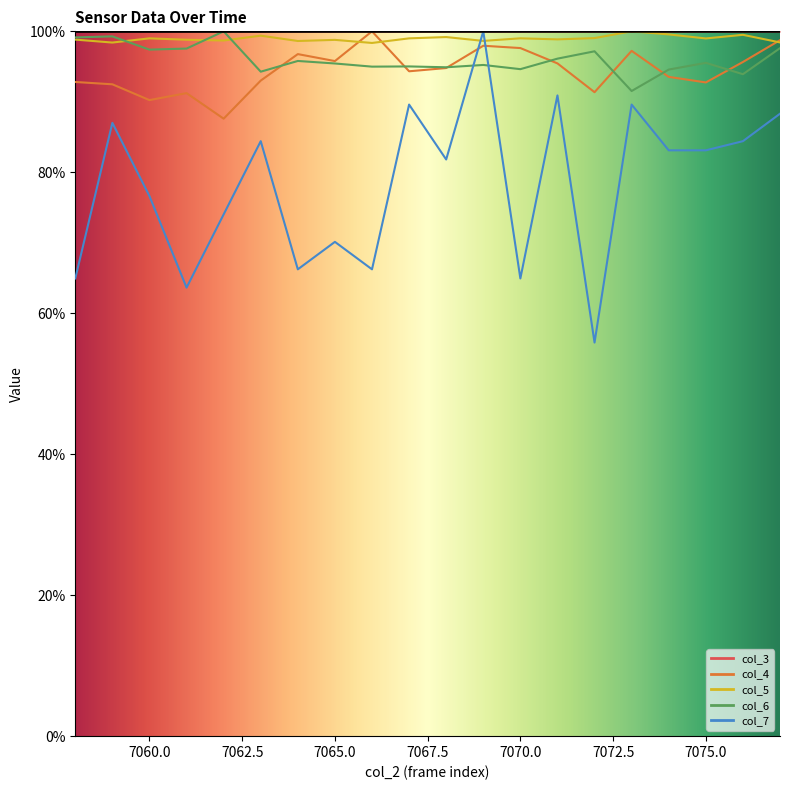

The col_4 series shows 95.8 at 7065. True or false?

True